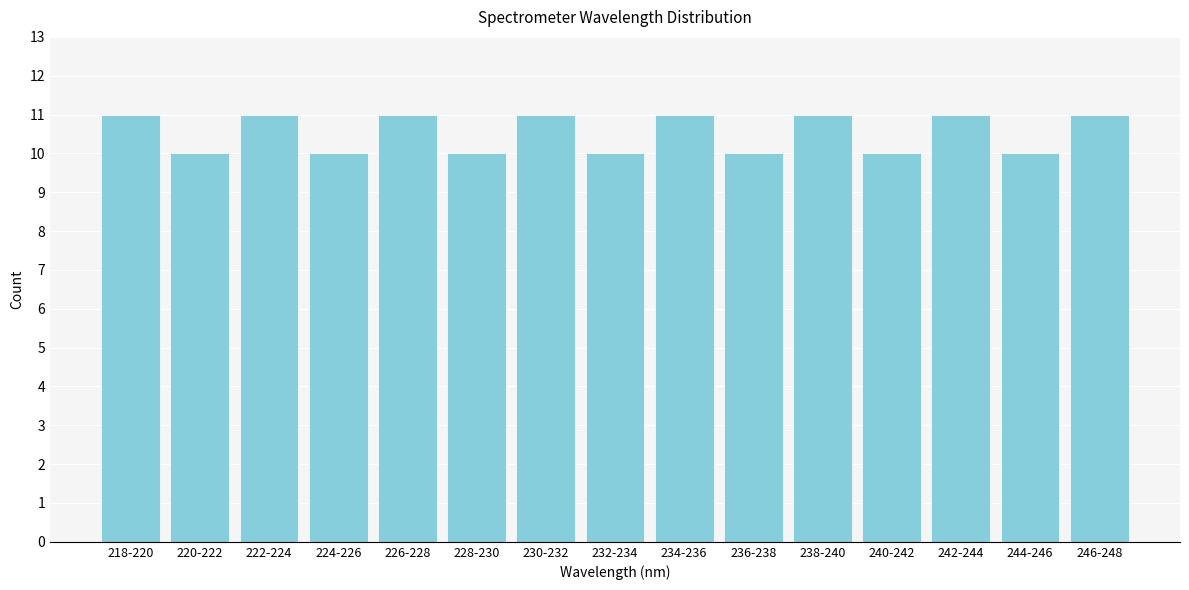

Reading right to left, transcribe all the data shown in this chart.

246-248=11	244-246=10	242-244=11	240-242=10	238-240=11	236-238=10	234-236=11	232-234=10	230-232=11	228-230=10	226-228=11	224-226=10	222-224=11	220-222=10	218-220=11